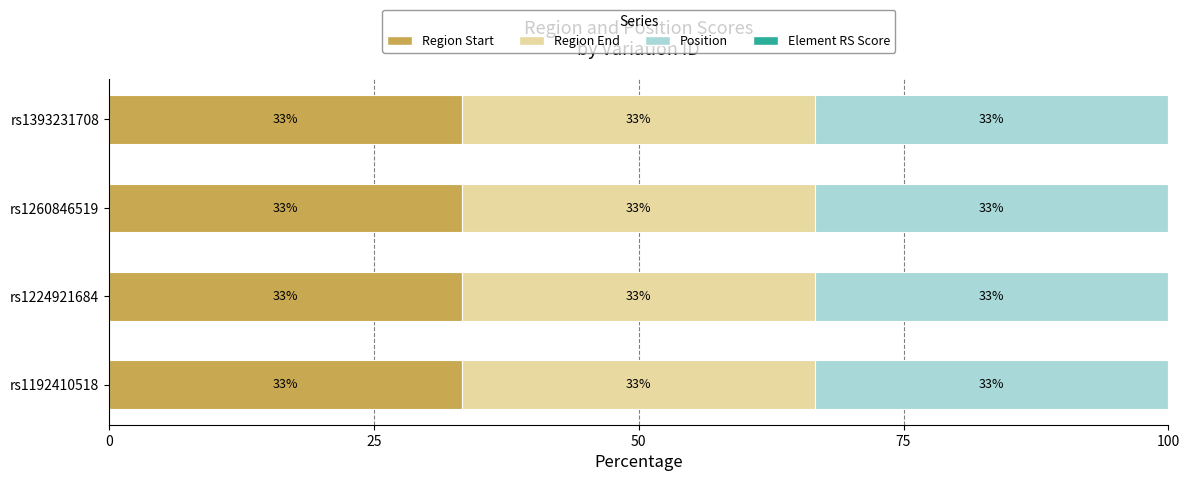

How many bars are there in total?

16